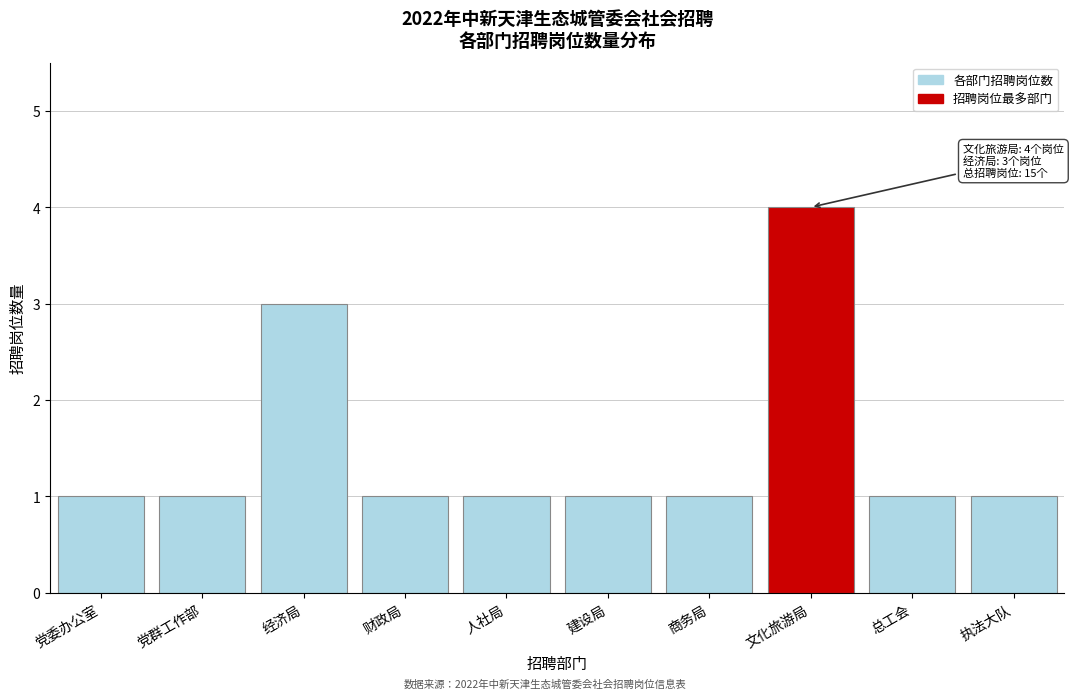

Reading left to right, list all the values displayed in this chart.

1	1	3	1	1	1	1	4	1	1